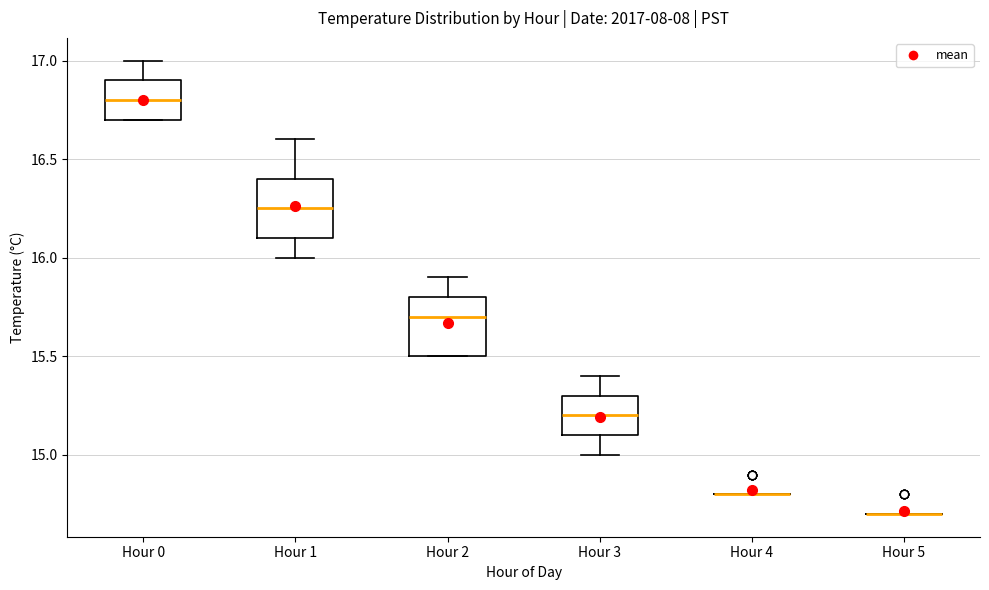

Reading left to right, transcribe this box plot: for each box, give where its median line is, the range the box spans, and where its two whiskers end, as read against the y-axis. The values are not printed on the chart, so give them approximately, as read against the axis.

Hour 0: median 16.80, box 16.70 to 16.90, whiskers 16.70 to 17.00
Hour 1: median 16.25, box 16.10 to 16.40, whiskers 16.00 to 16.60
Hour 2: median 15.70, box 15.50 to 15.80, whiskers 15.50 to 15.90
Hour 3: median 15.20, box 15.10 to 15.30, whiskers 15.00 to 15.40
Hour 4: box collapsed to a line at 14.80, whiskers 14.80 to 14.80
Hour 5: box collapsed to a line at 14.70, whiskers 14.70 to 14.70